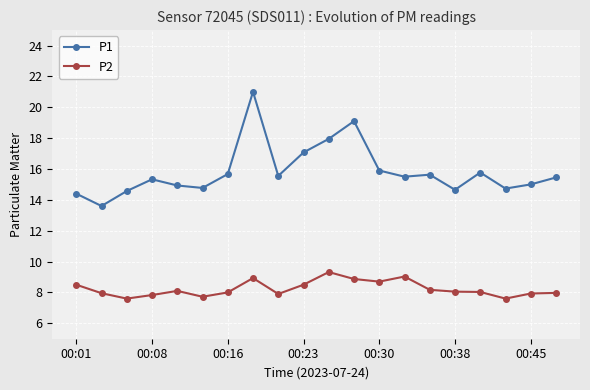

Which series has the widest spread of values?

P1